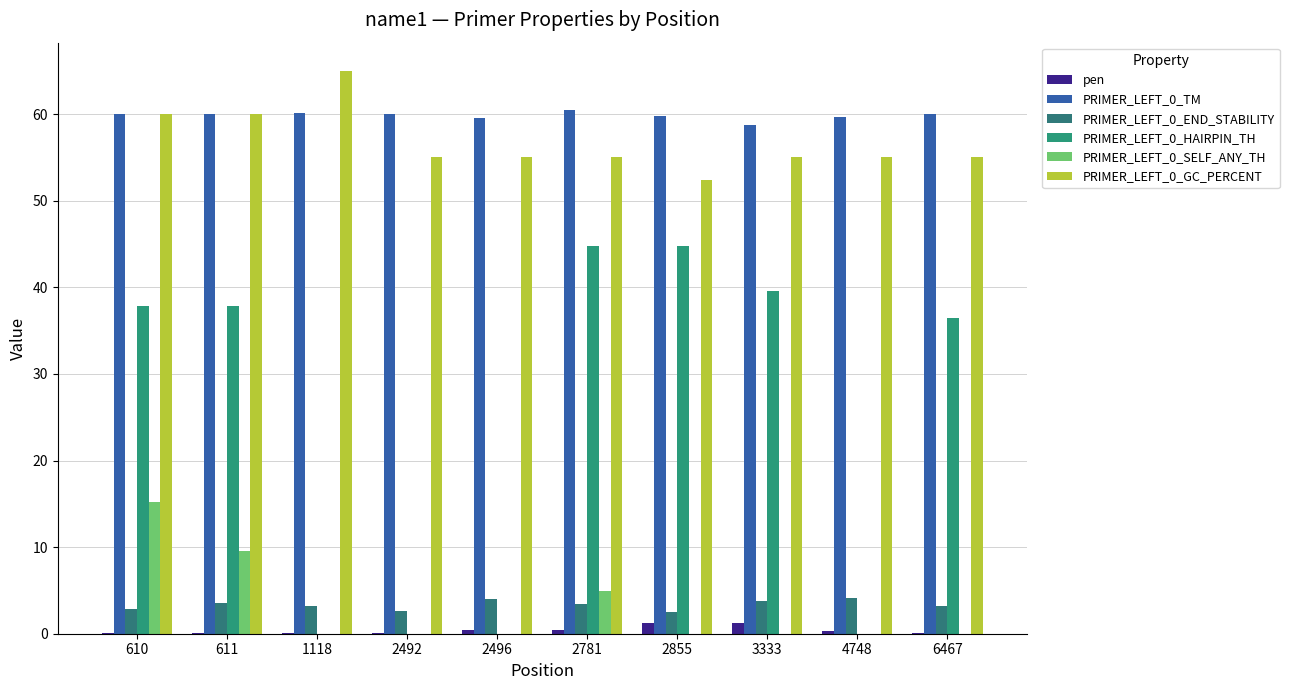

At 2492, list the series in order from smallest to largest.

PRIMER_LEFT_0_HAIRPIN_TH, PRIMER_LEFT_0_SELF_ANY_TH, pen, PRIMER_LEFT_0_END_STABILITY, PRIMER_LEFT_0_GC_PERCENT, PRIMER_LEFT_0_TM